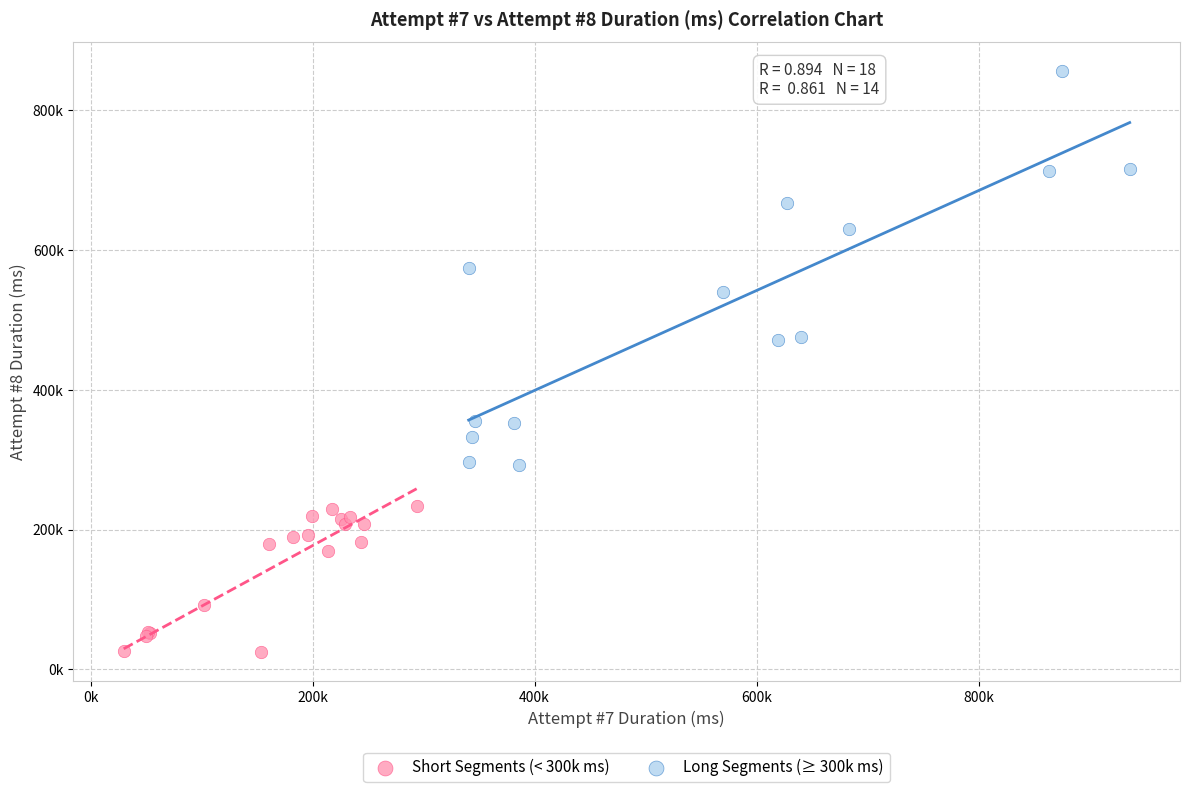

What are all the series names shown in the legend?

Short Segments (< 300k ms), Long Segments (≥ 300k ms)